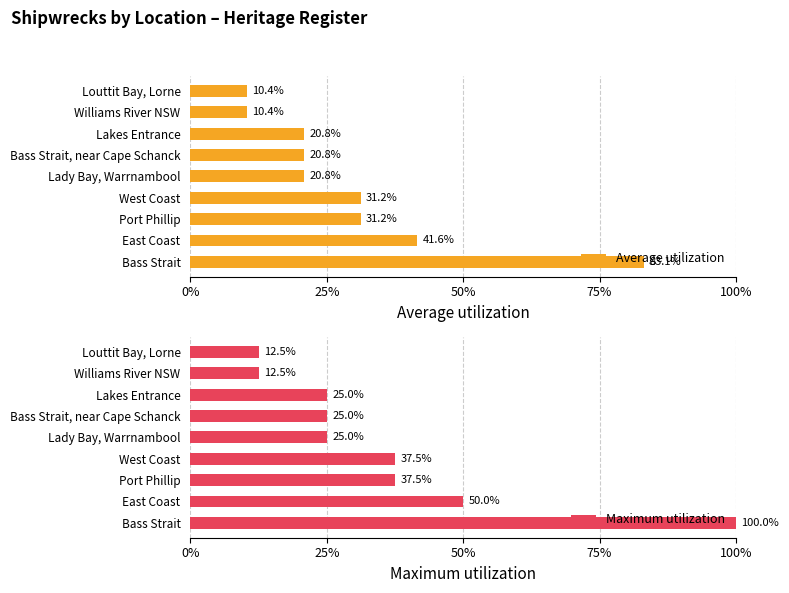

The value of Maximum utilization at Williams River NSW is 4.2. True or false?

False